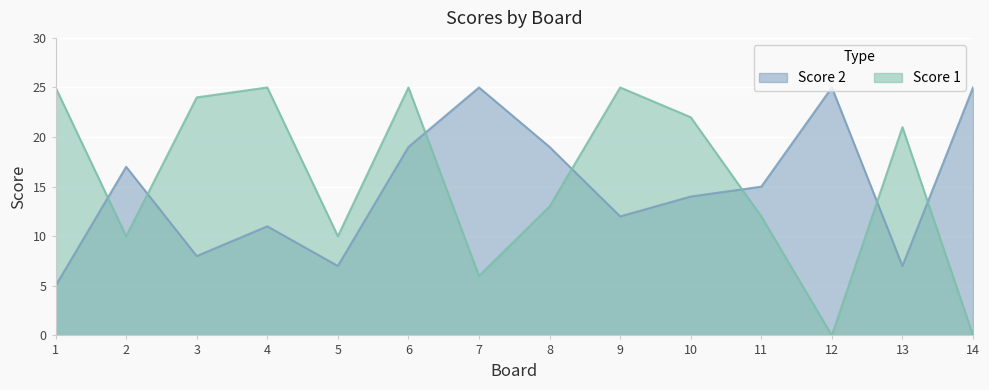

What is the average value of the Score 2 series?

15